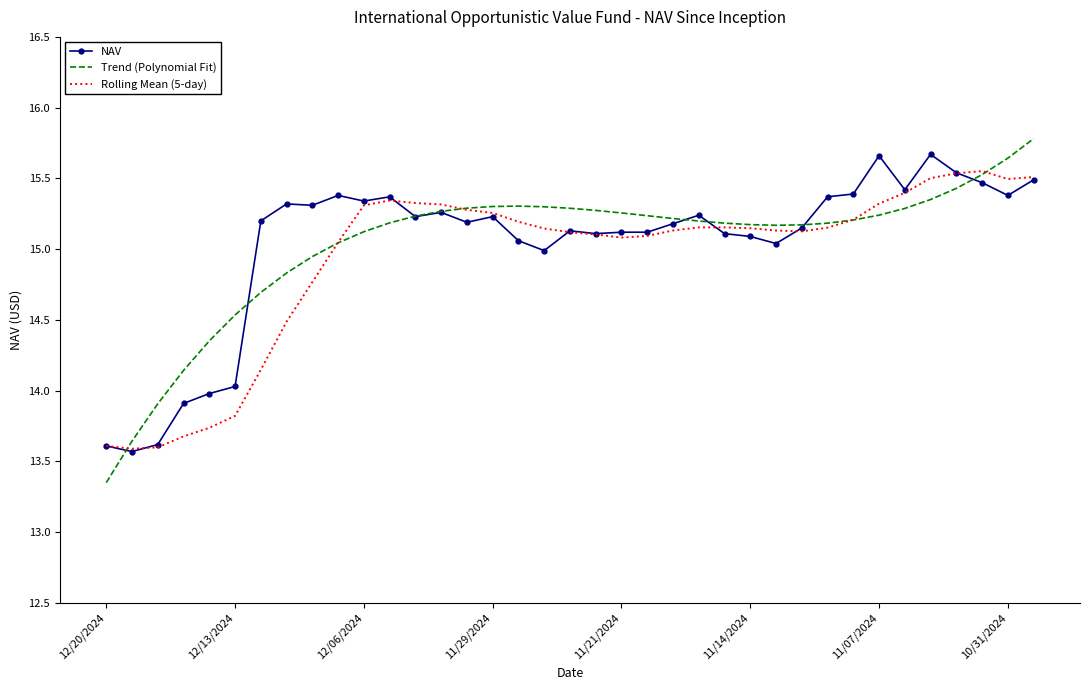

Which series has the largest range (max minus min)?

Trend (Polynomial Fit)